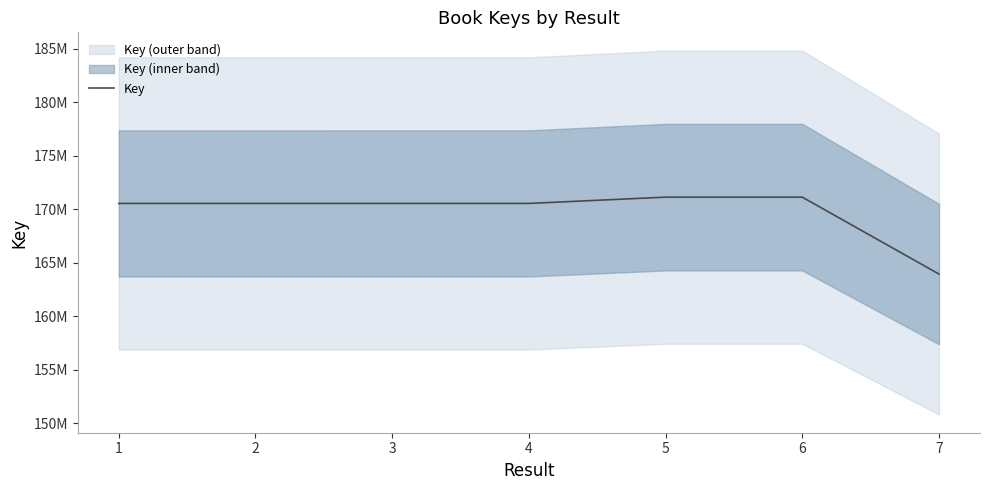

The value at 1 is 84789954. True or false?

False